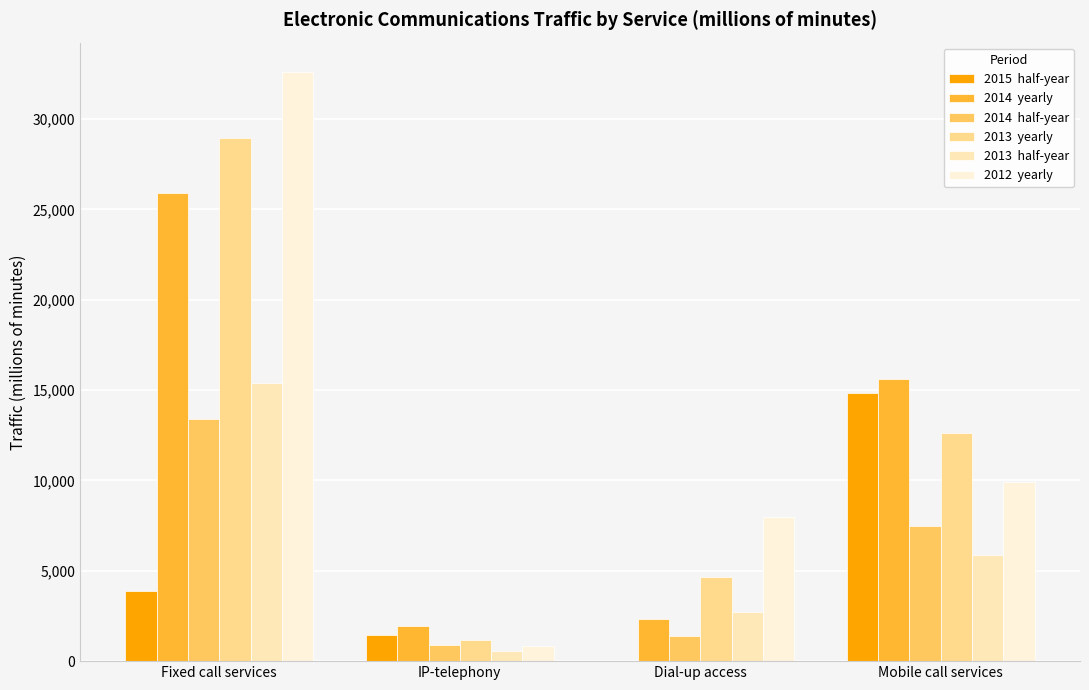

What is the label of the 4th bar from the left?

Mobile call services